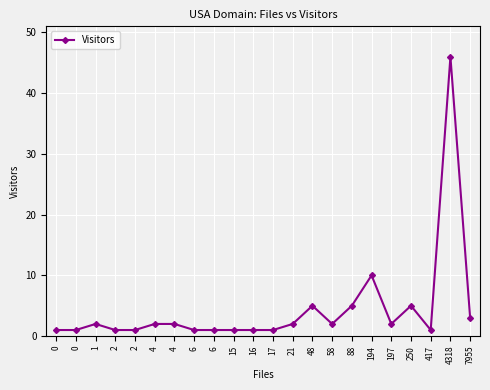

What is the smallest value displayed?

1